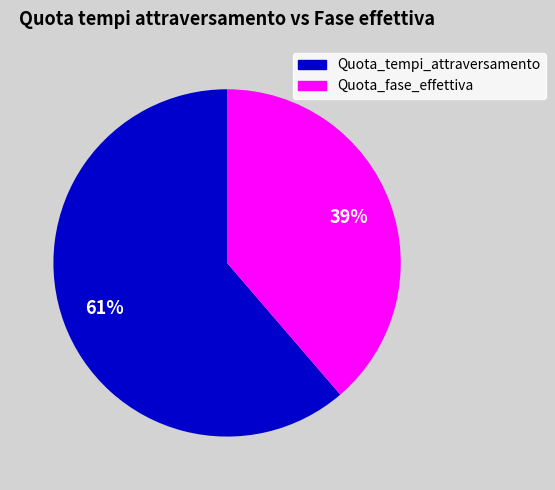

How many segments does this pie chart have?

2